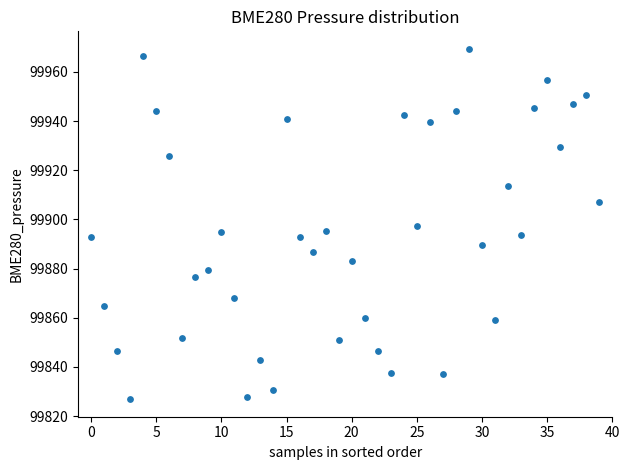

What is the range of Y values (max minus min)?

142.5